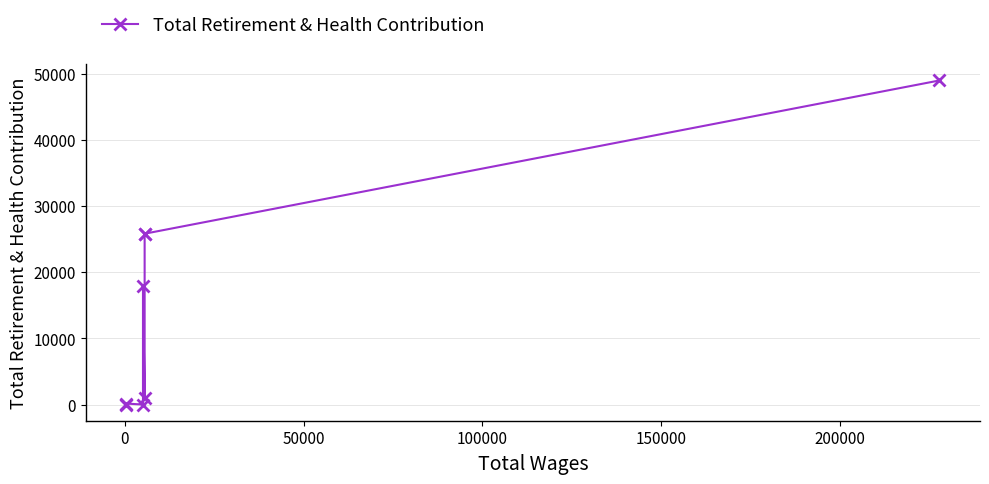

How many data points are less than 17978?

4